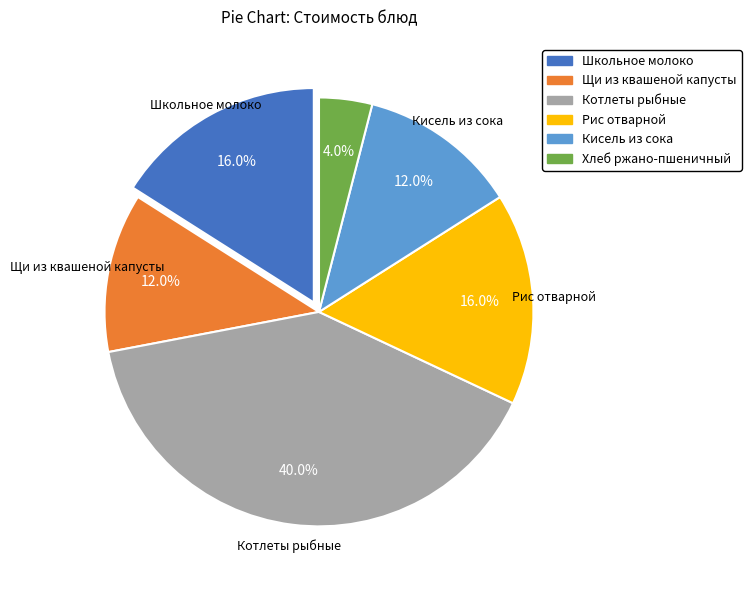

Do Котлеты рыбные and Хлеб ржано-пшеничный together represent more than half of the pie?

No